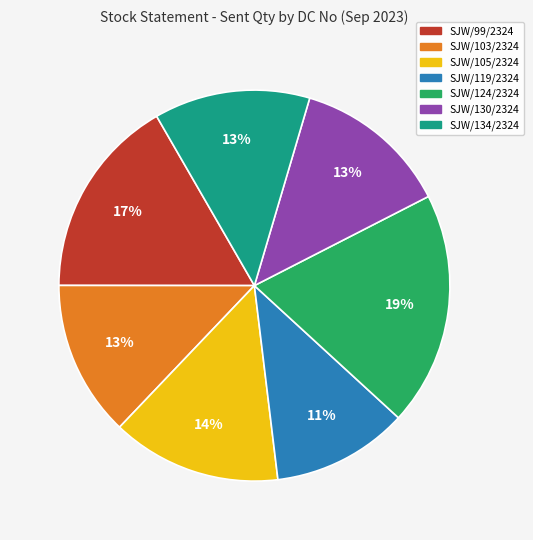

Does any single category account for the majority?

No